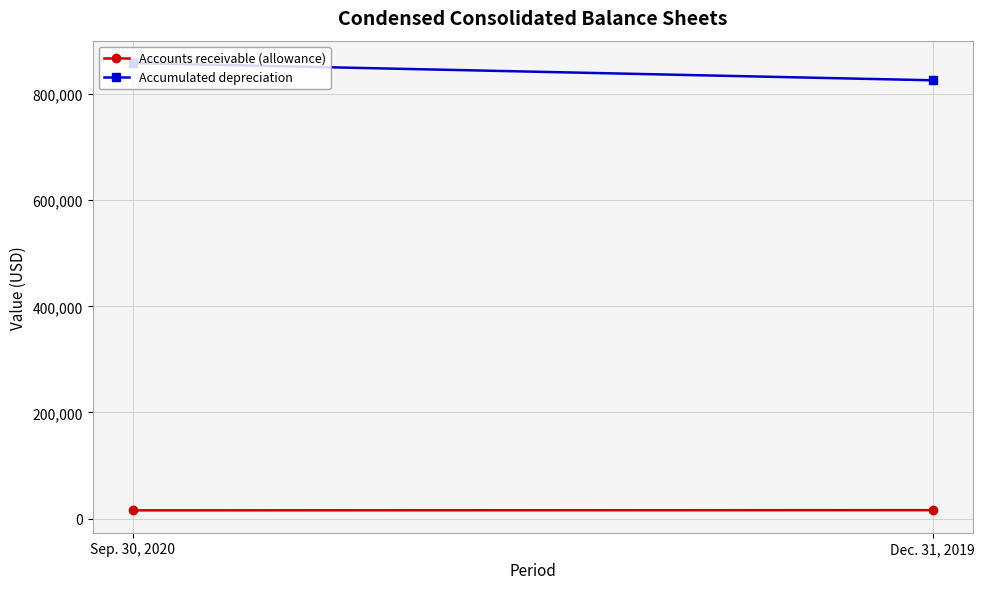

What position from the right is Dec. 31, 2019?

1